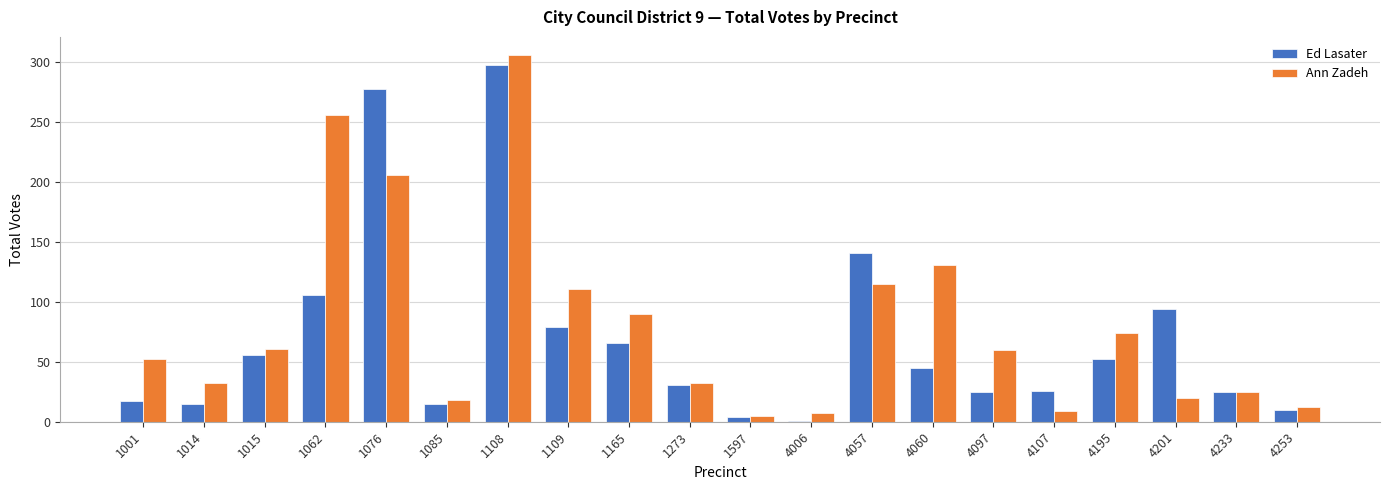

Which label corresponds to the largest value in the chart?

1108